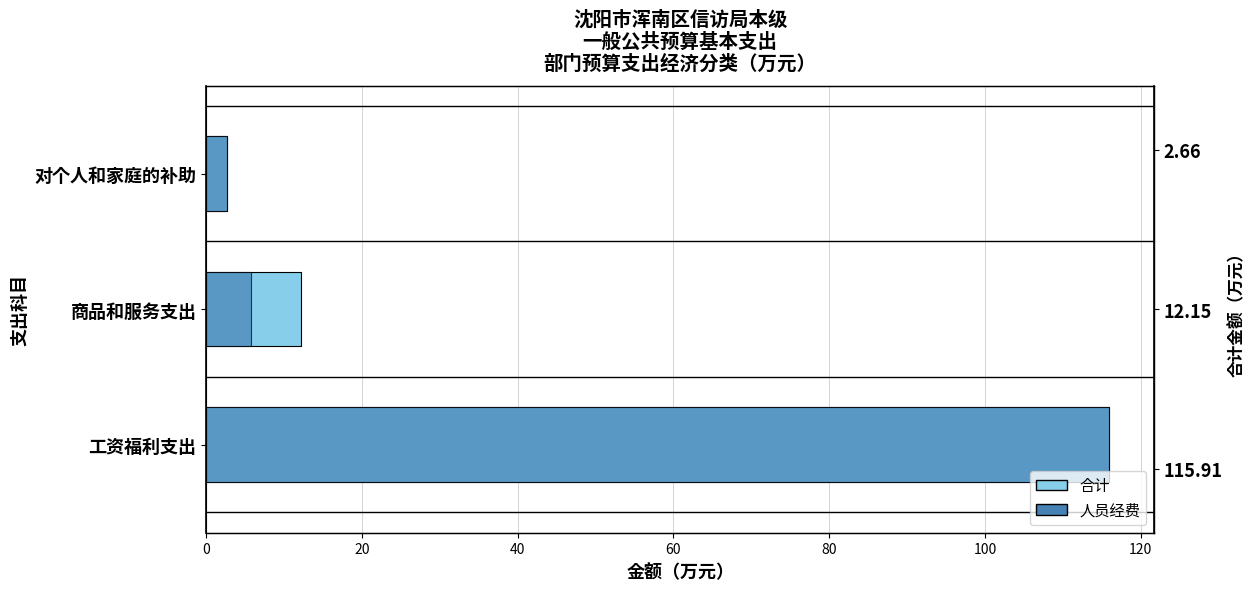

Reading right to left, list all the values displayed in this chart.

合计: 2.7	12.2	115.9
人员经费: 2.7	5.8	115.9